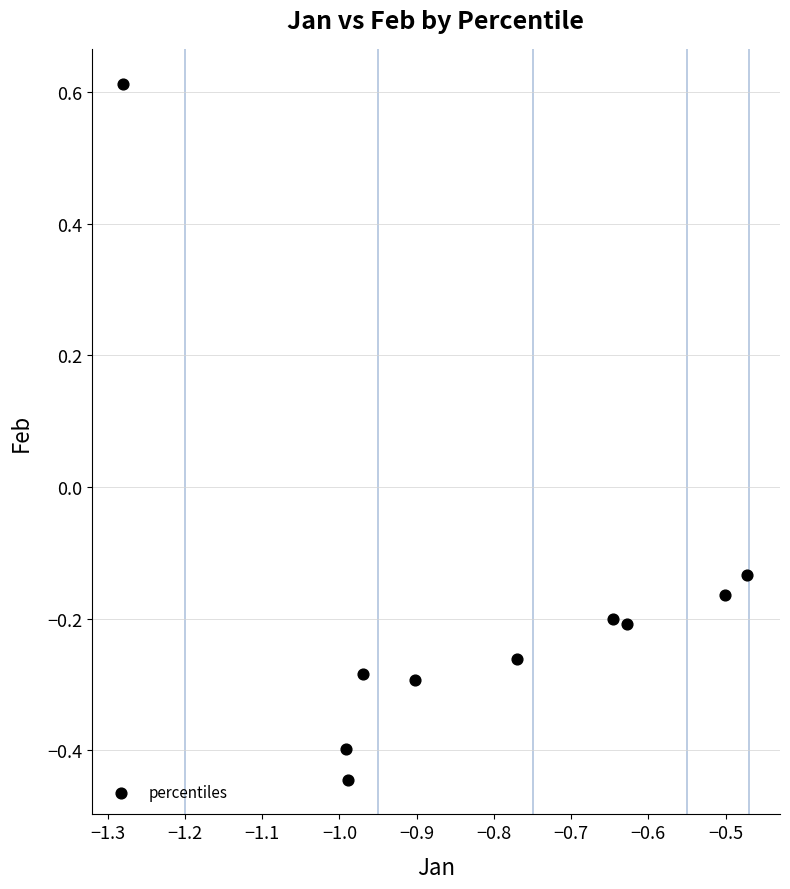

What is the range of X values (max minus min)?

0.8